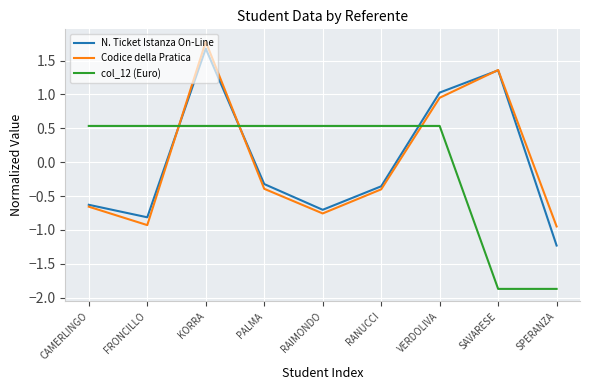

What is the total value across all series at PALMA?

-0.2